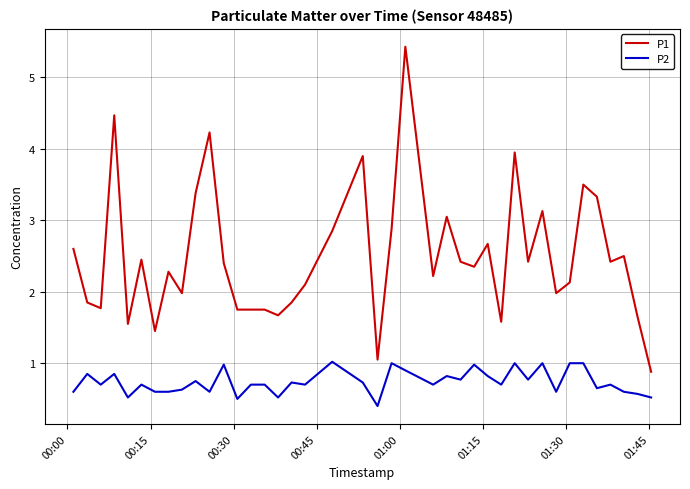

What is the average value of the P2 series?

0.7